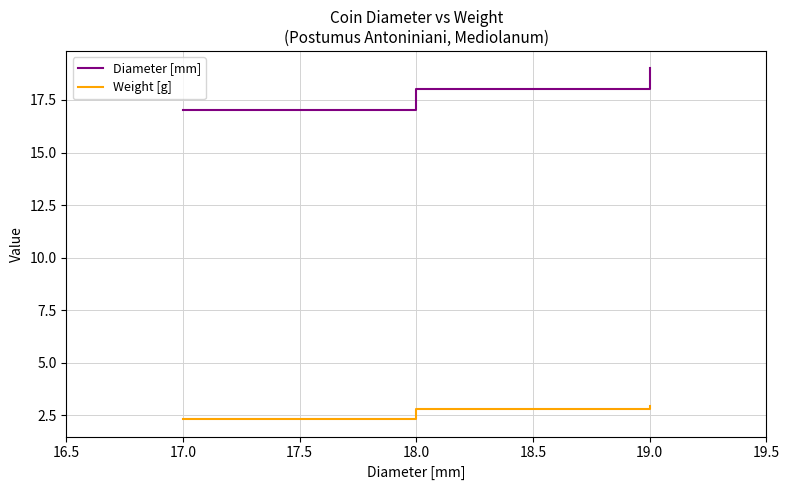

What is the difference between the maximum and minimum values in the Diameter [mm] series?

2.0